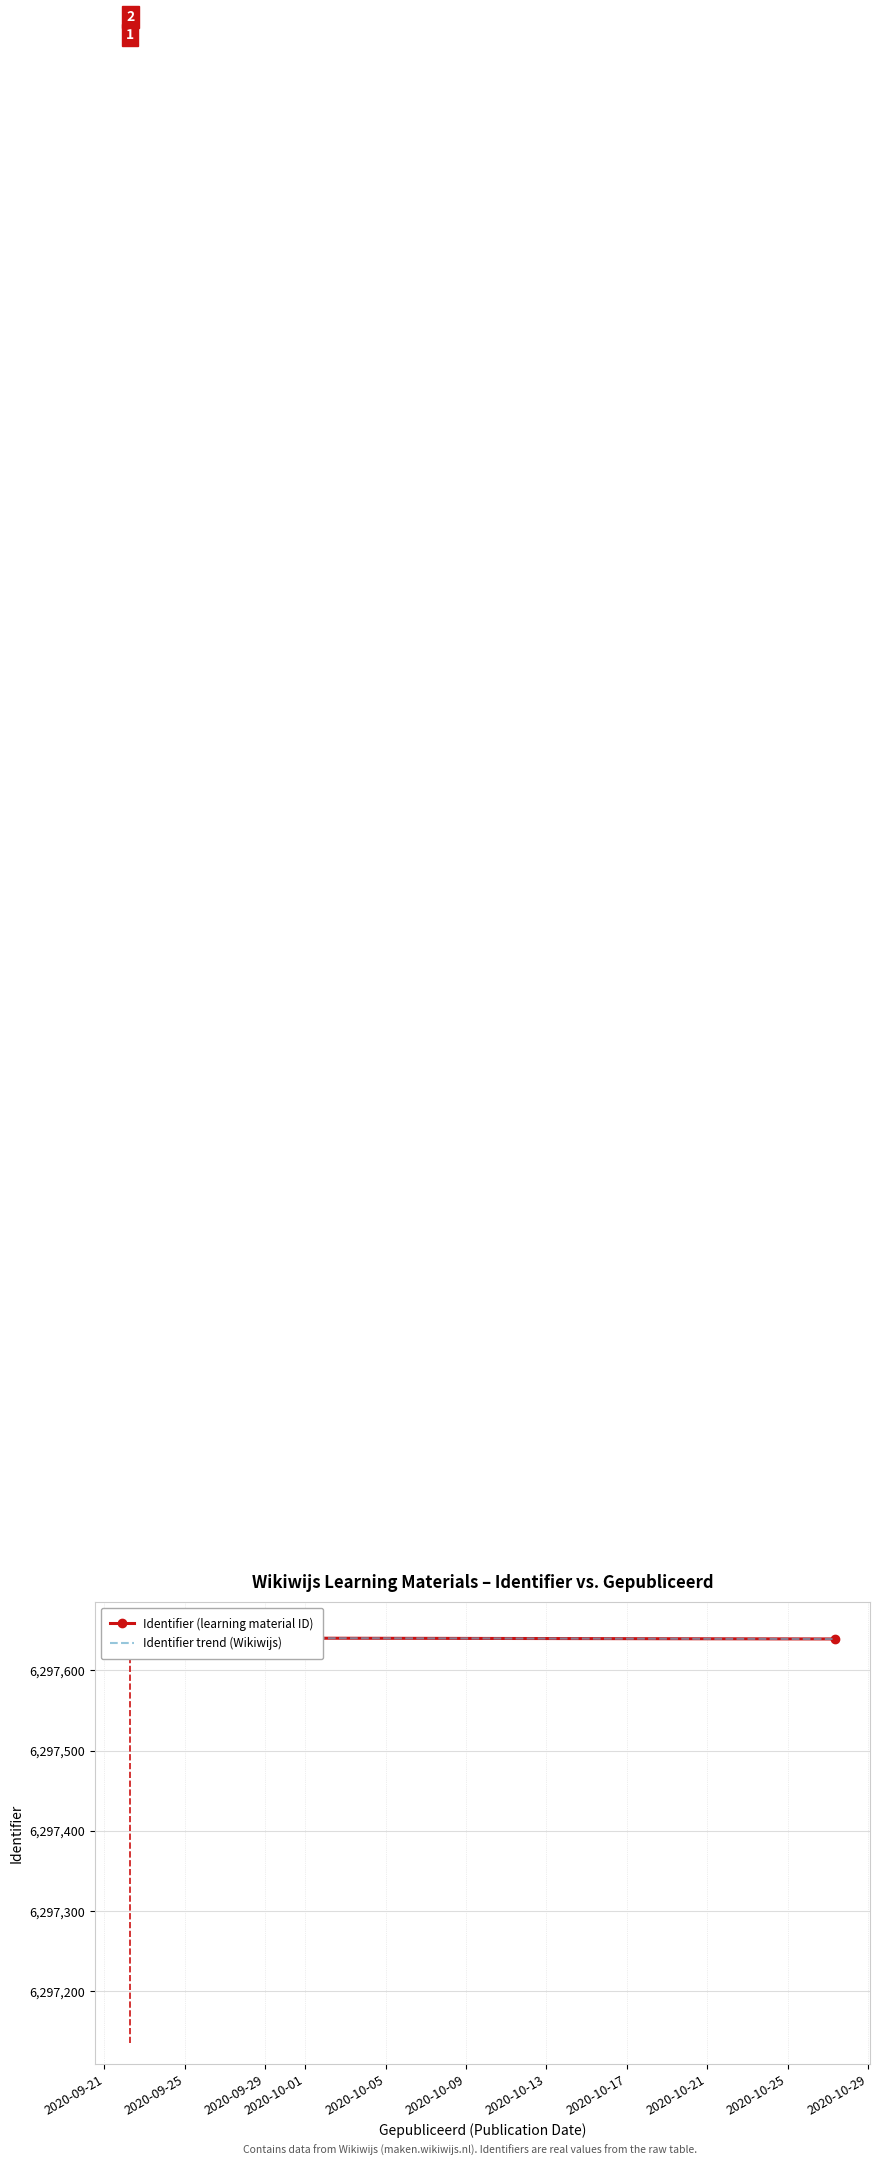

True or false: Identifier trend (Wikiwijs) and Identifier (learning material ID) intersect in this chart.

False